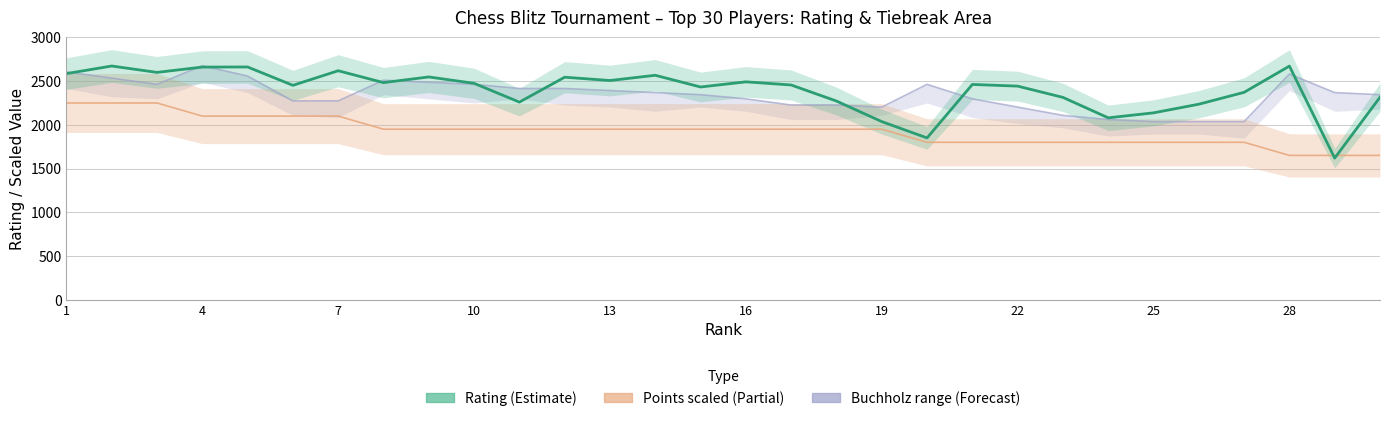

What is the minimum value shown in the chart?

1619.0